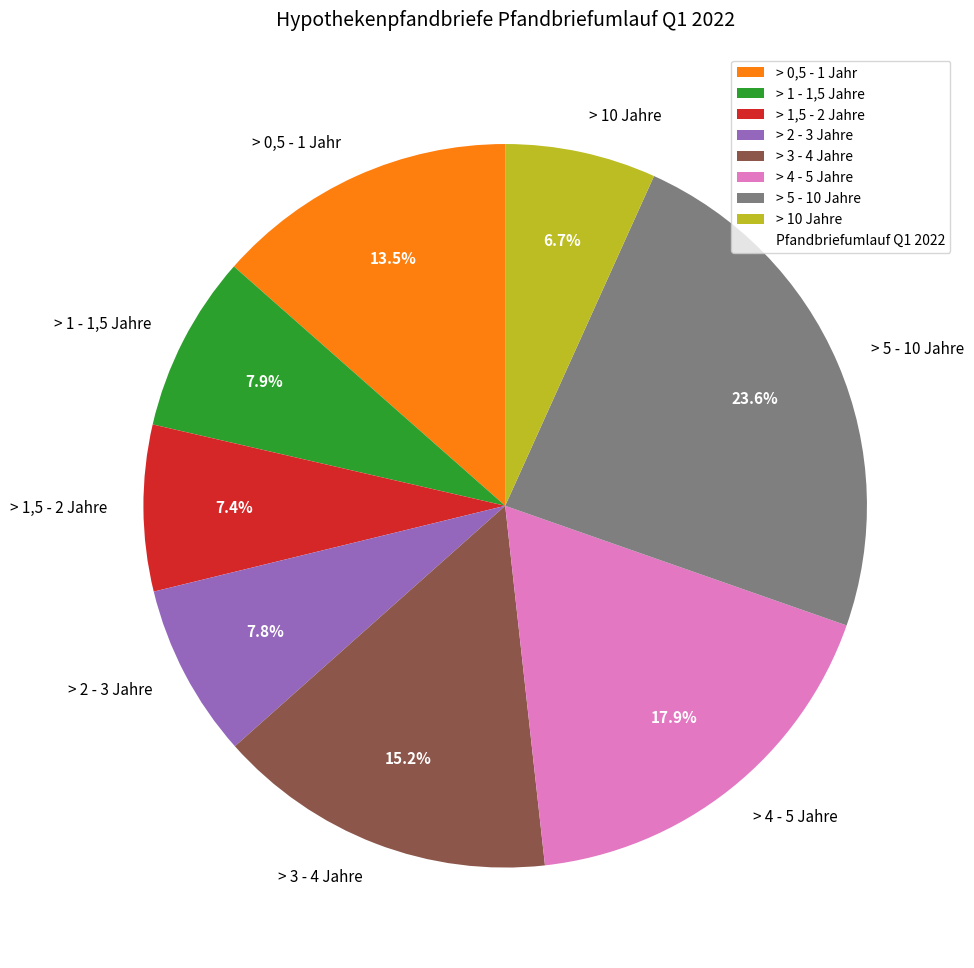

Count the number of slices in the pie.

8